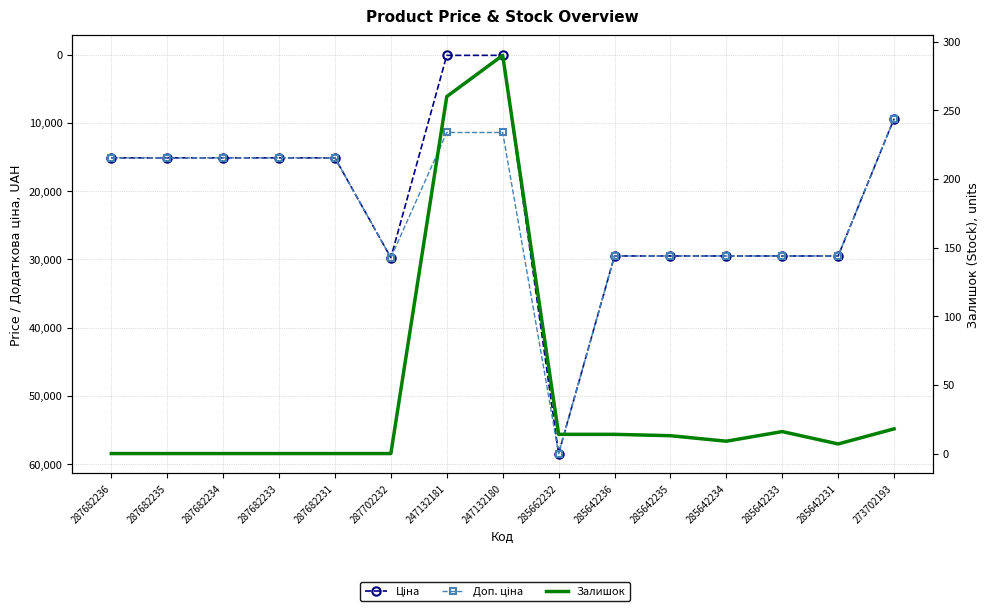

Reading right to left, transcribe all the data shown in this chart.

Ціна: 9384.0	29491.5	29491.5	29491.5	29491.5	29491.5	58426.5	114.1	114.1	29747.2	15120.0	15120.0	15120.0	15120.0	15120.0
Доп. ціна: 9384.0	29491.5	29491.5	29491.5	29491.5	29491.5	58426.5	11410.0	11410.0	29747.2	15120.0	15120.0	15120.0	15120.0	15120.0
Залишок: 18.0	7.0	16.0	9.0	13.0	14.0	14.0	290.0	260.0	0.0	0.0	0.0	0.0	0.0	0.0